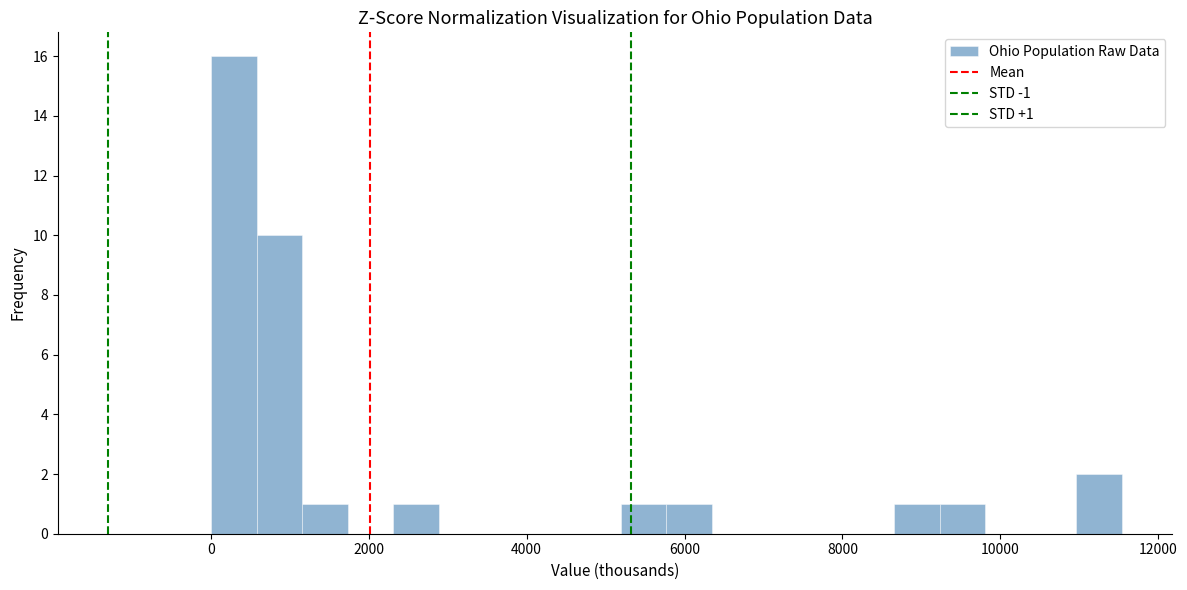

Read against the x-axis, roughly where is the centre of the tallest bar?

200